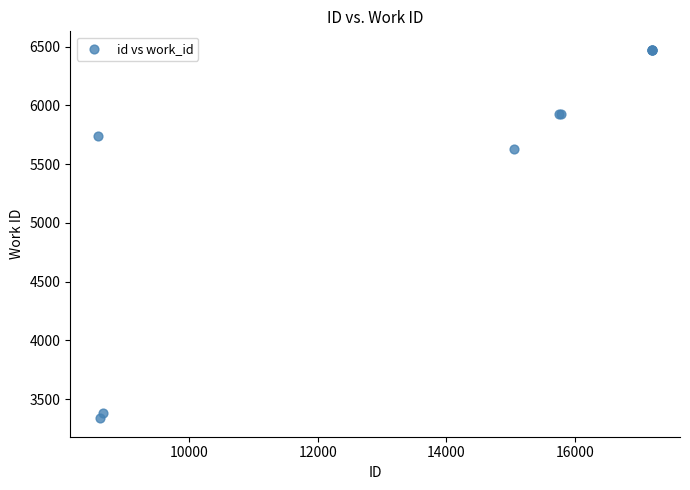

What Y value in the scatter plot is closest to 4904?

5630